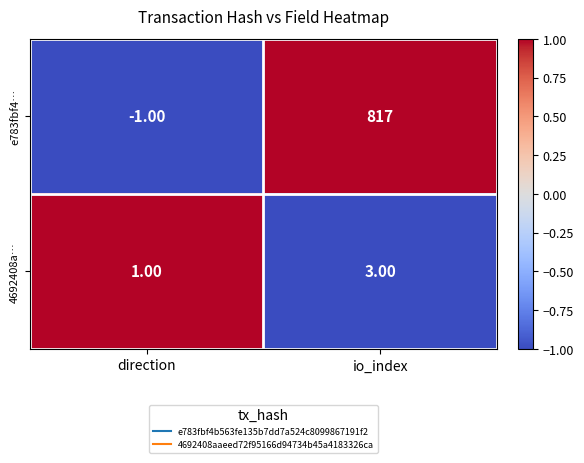

What is the sum of the e783fbf4… values at io_index and direction?

816